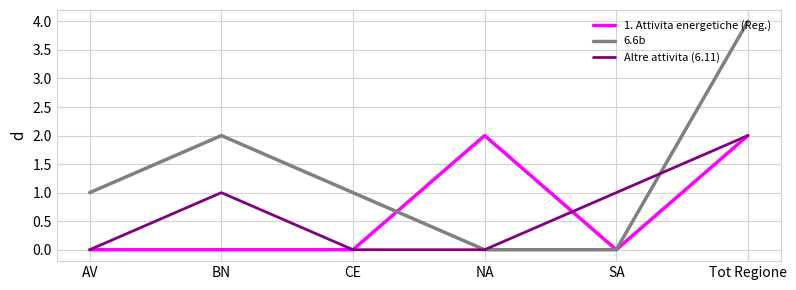

Where is the first local maximum for Altre attivita (6.11)?

BN